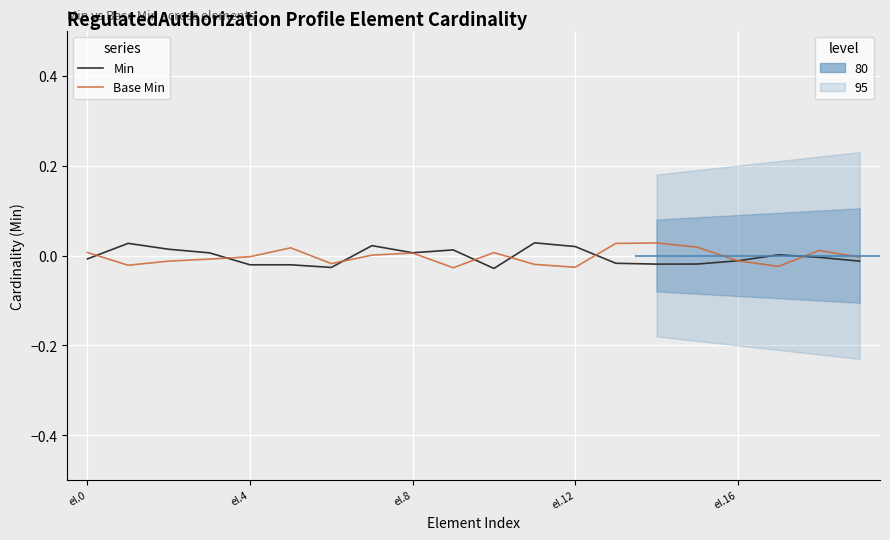

At which label is Base Min closest to 0?

7